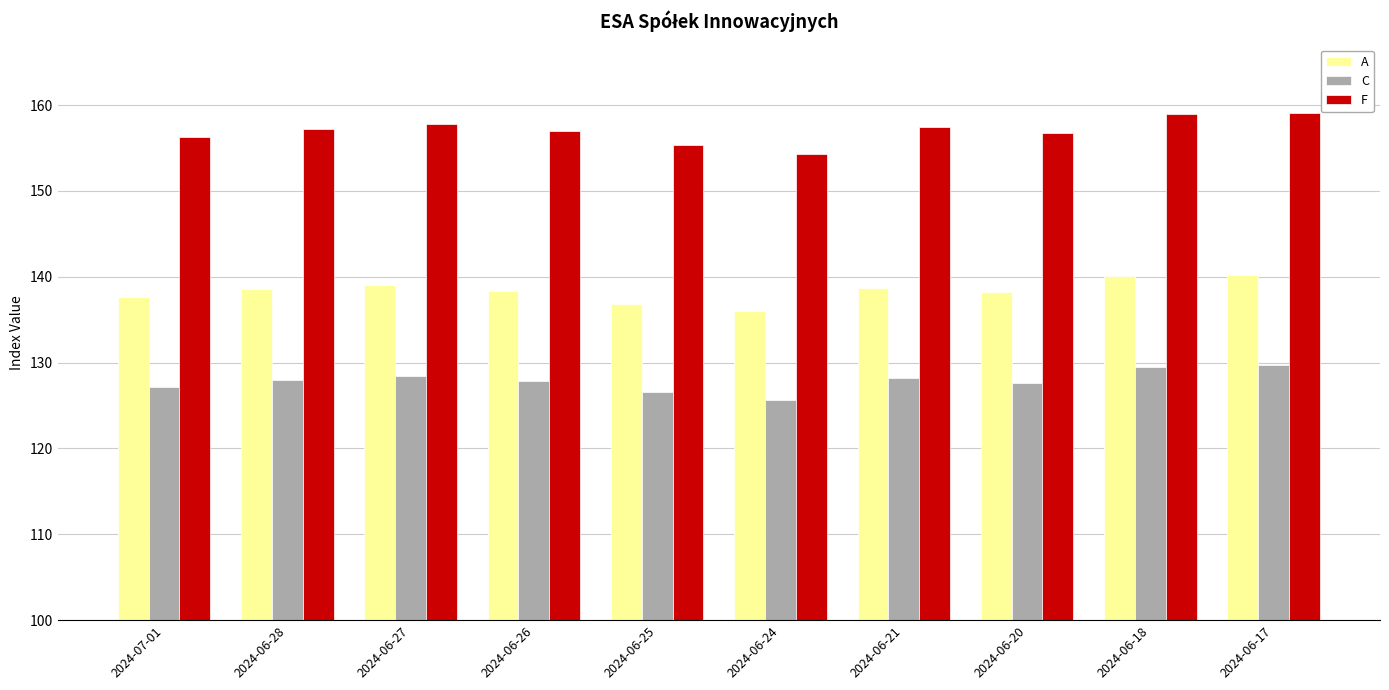

What is the greatest value displayed?

159.1